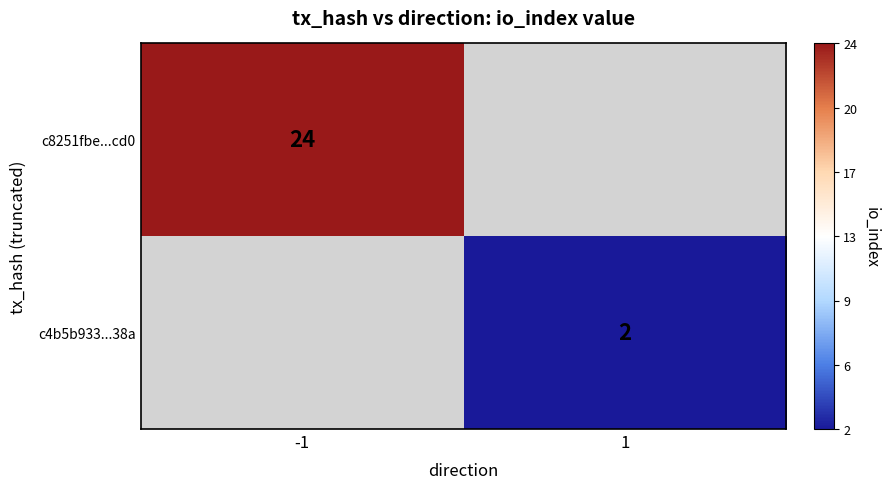

True or false: c4b5b933...38a has a value of 3 at 1.

False